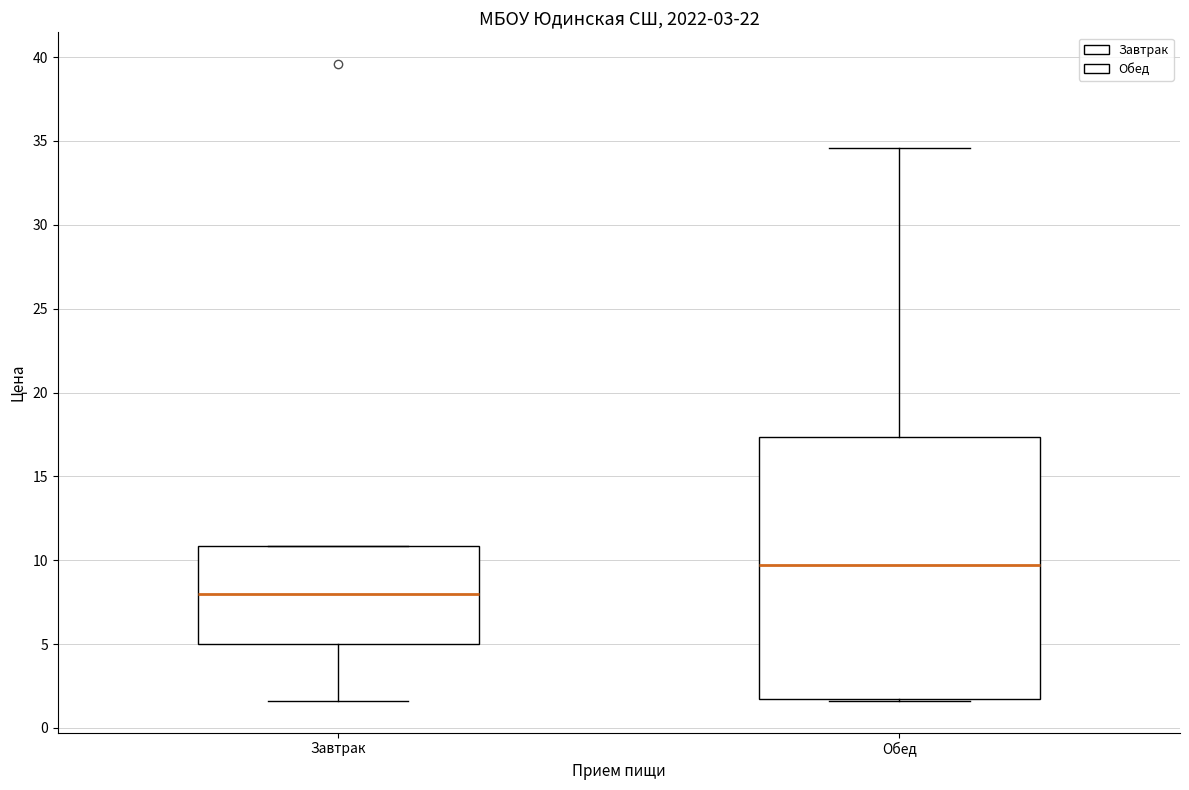

Which box's median line is the highest?

Обед